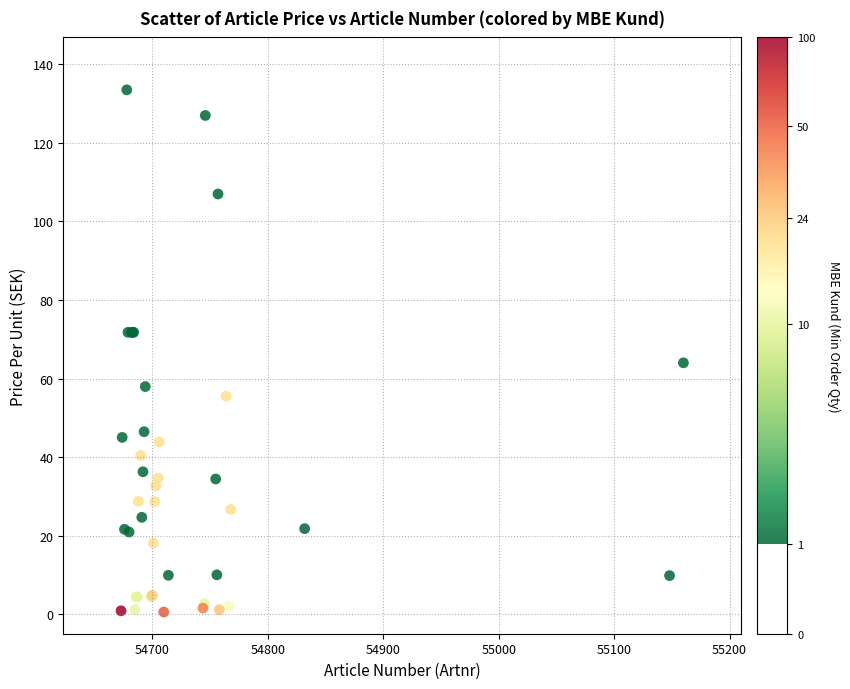

What Y value in the scatter plot is closest to 67?

64.0